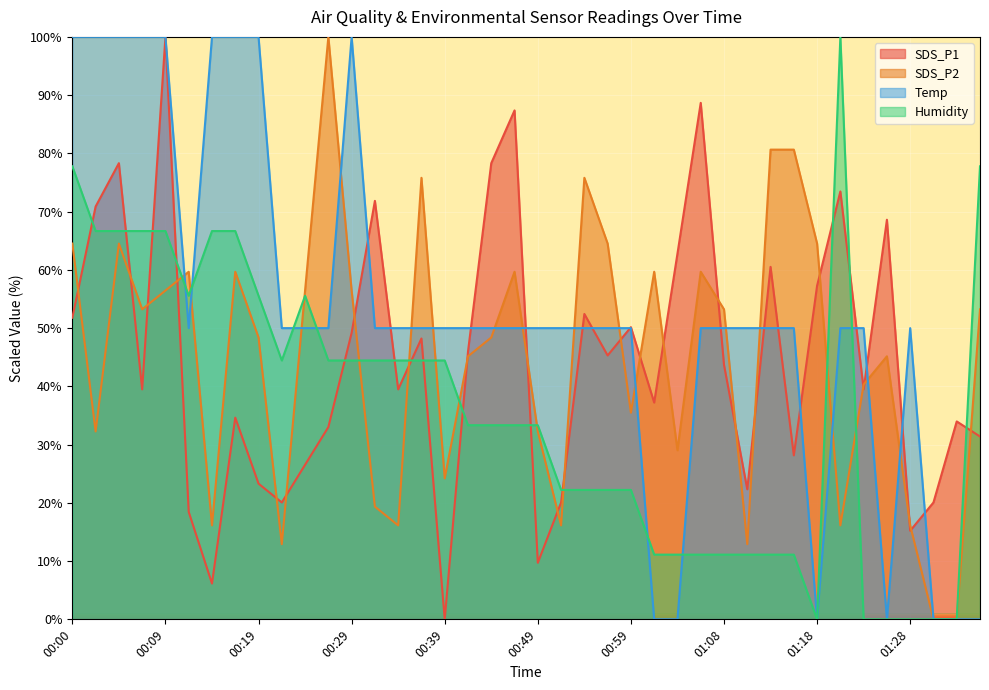

Count the number of categories in the chart.

40